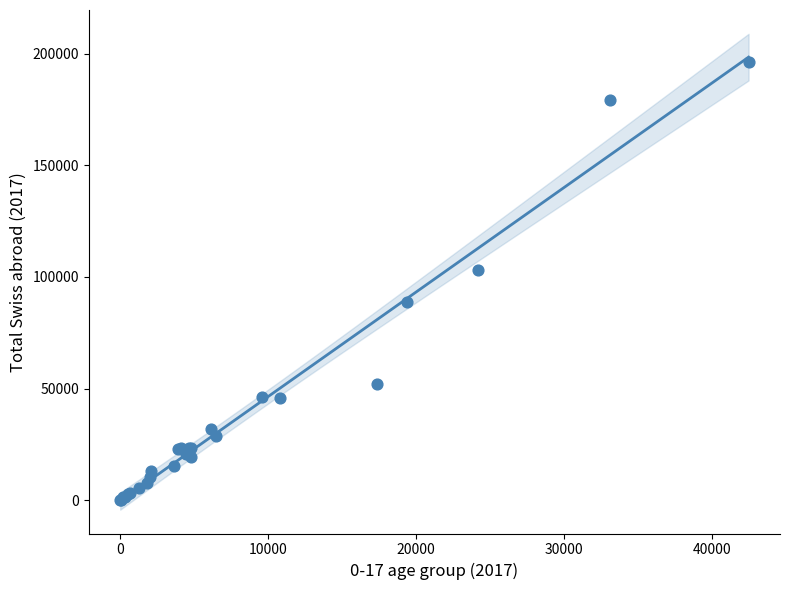

What Y value in the scatter plot is closest to 98181?

103252